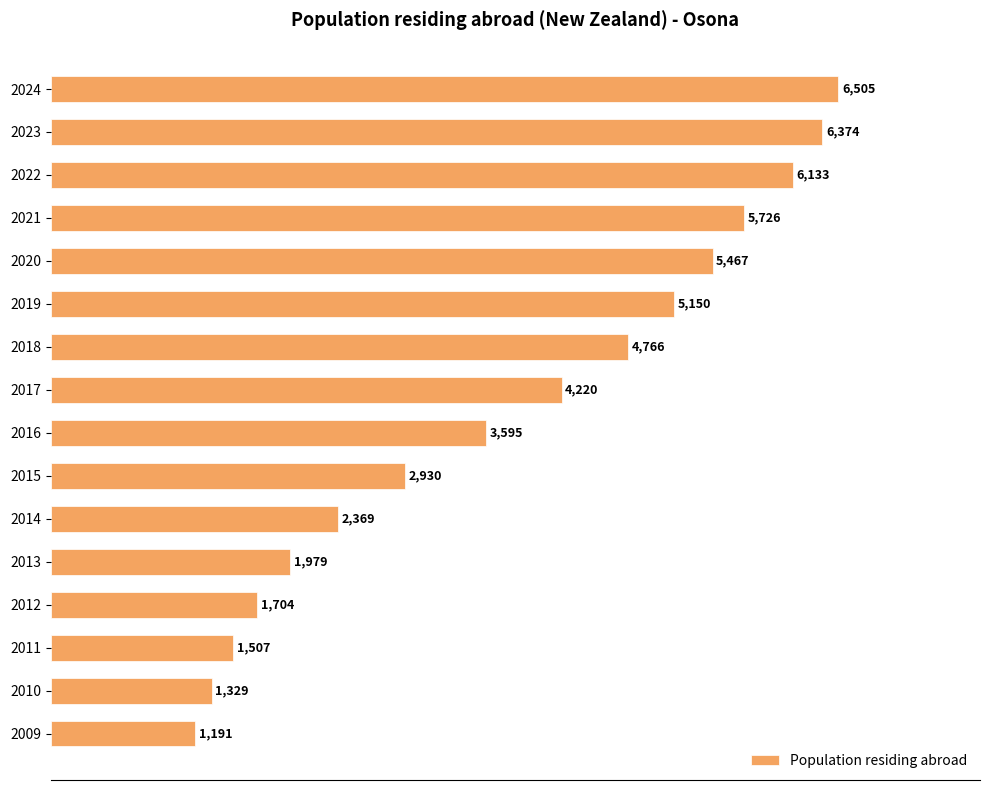

What is the minimum value shown in the chart?

1191